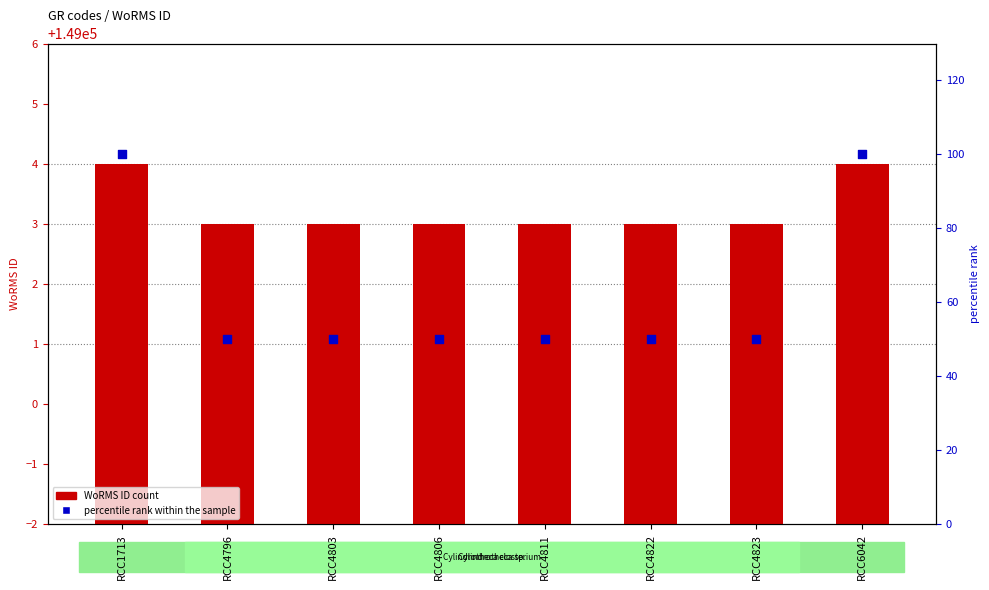

Which series has the widest spread of Y values?

percentile rank within the sample